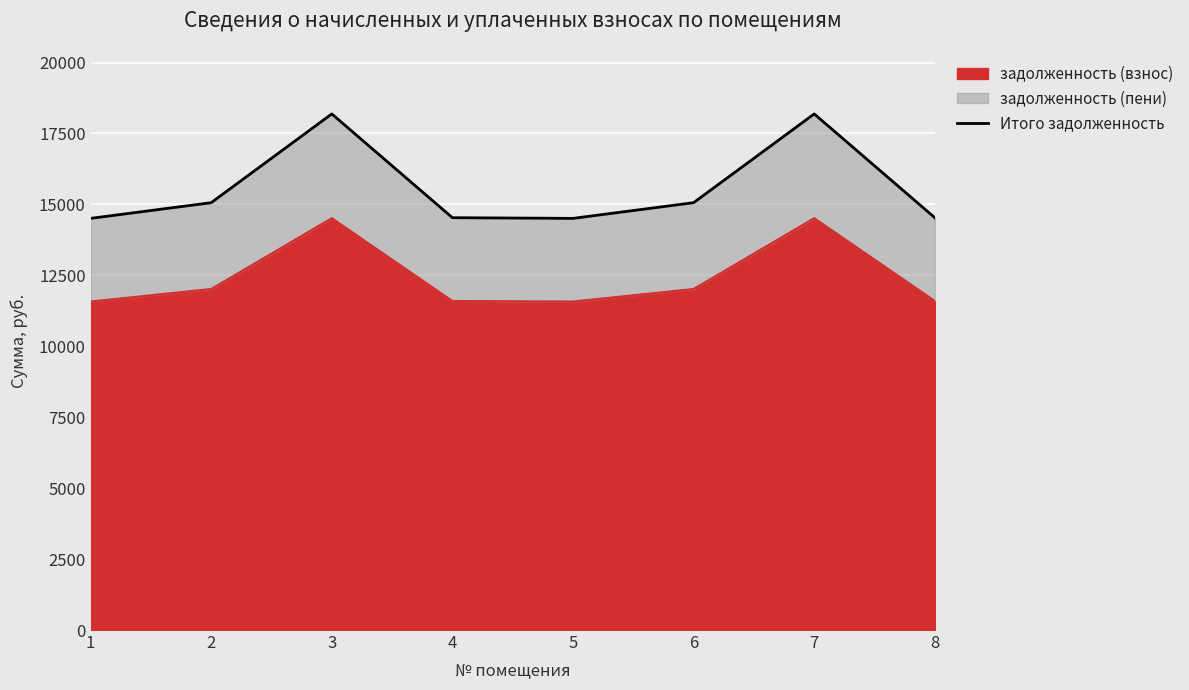

How many data points are above 15061?

4